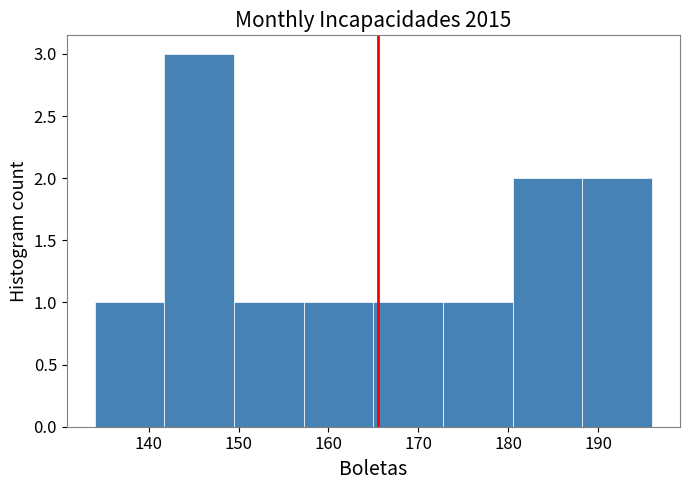

Reading left to right, transcribe this chart: for each bar, give the range it covers on the x-axis and its height. Neither the bar edges nor the heights are printed on the chart, so give them approximately, as read against the axes.

134 to 142: 1
142 to 150: 3
150 to 157: 1
157 to 165: 1
165 to 173: 1
173 to 181: 1
181 to 188: 2
188 to 196: 2